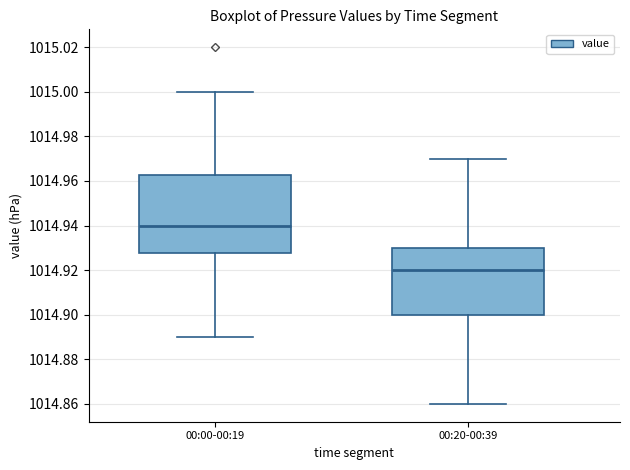

Reading left to right, transcribe this box plot: for each box, give where its median line is, the range the box spans, and where its two whiskers end, as read against the y-axis. The values are not printed on the chart, so give them approximately, as read against the axis.

00:00-00:19: median 1014.940, box 1014.928 to 1014.962, whiskers 1014.890 to 1015.000
00:20-00:39: median 1014.920, box 1014.900 to 1014.930, whiskers 1014.860 to 1014.970